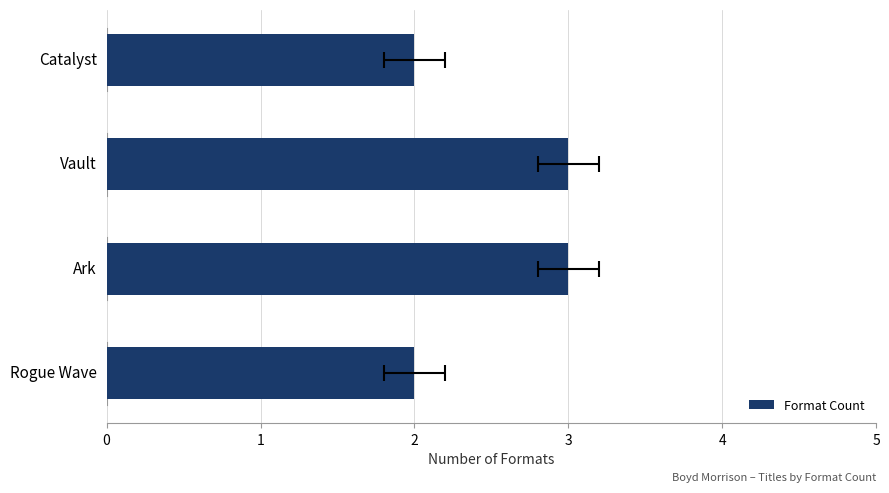

Are the bars grouped side by side (vs. stacked)?

No